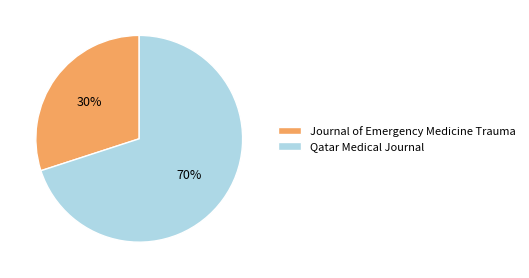

To the nearest percent, what is the combined percentage of Journal of Emergency Medicine Trauma and Qatar Medical Journal?

100%